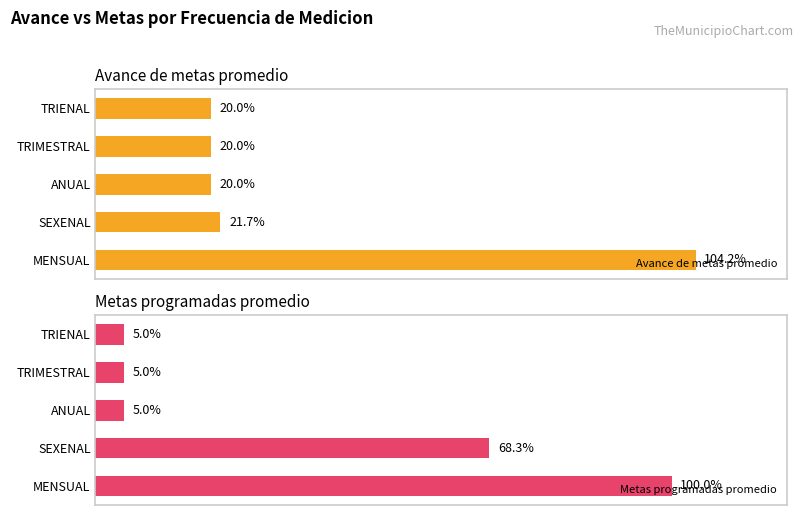

Reading left to right, extract all data points from this chart.

Avance de metas promedio: 104.2	21.7	20.0	20.0	20.0
Metas programadas promedio: 100.0	68.3	5.0	5.0	5.0